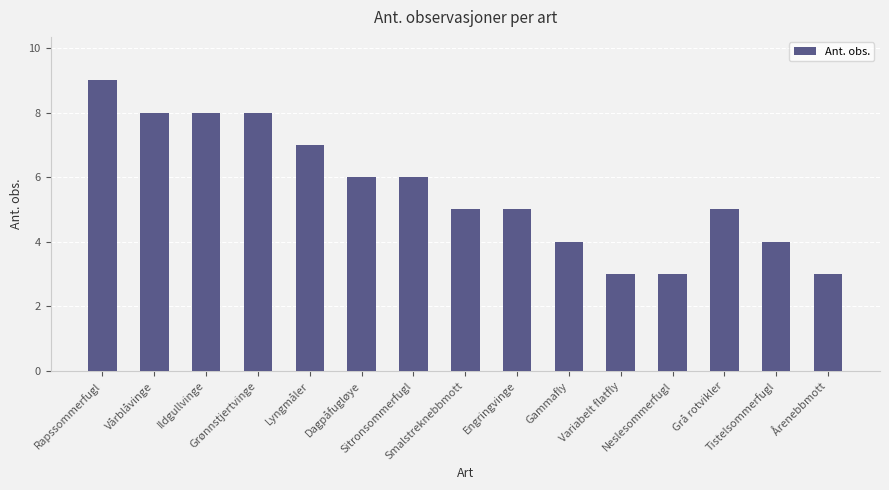

What is the difference between the second highest and second lowest values?

5